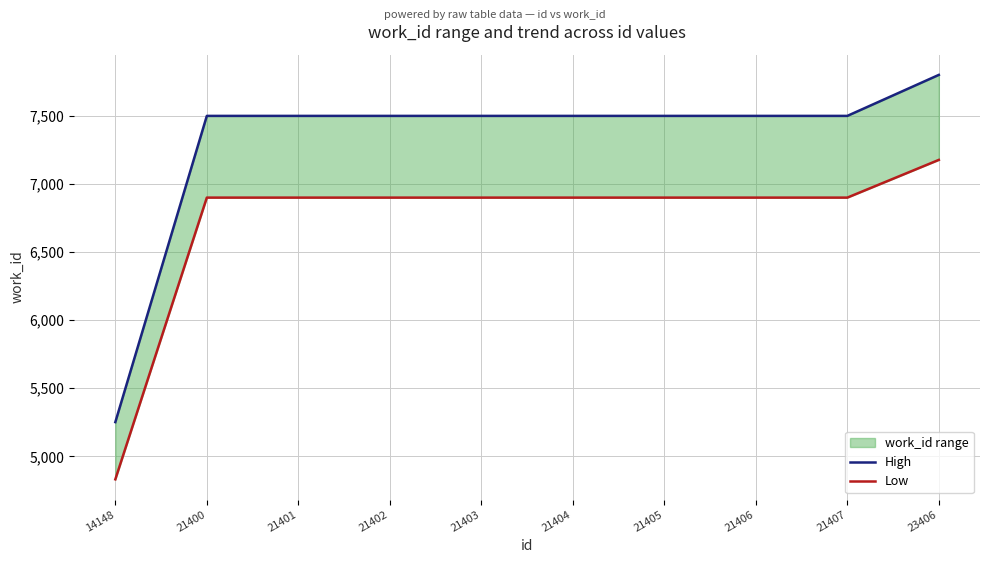

At which category is the sum across all series the highest?

23406